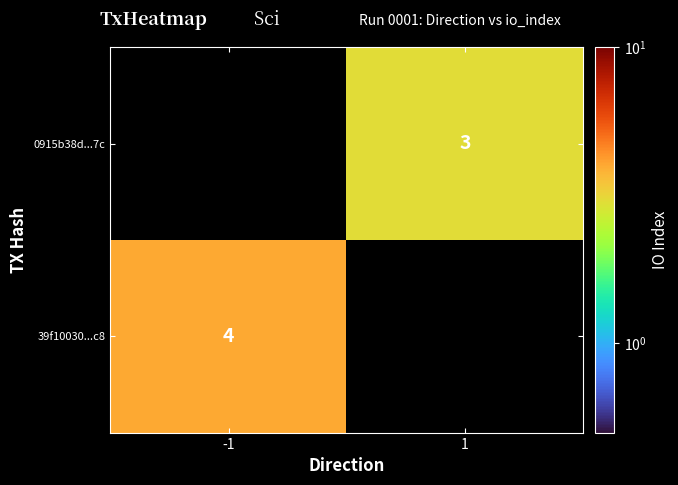

The value of 0915b38d...7c at 1 is 5. True or false?

False